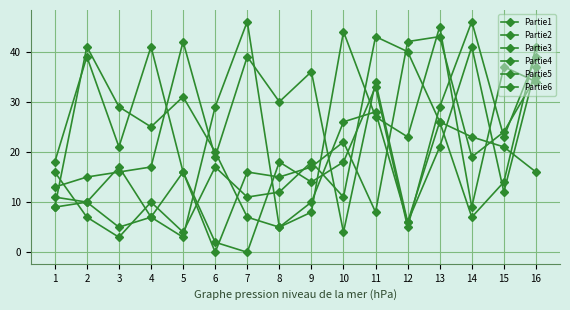

Count the number of data series in this chart.

6